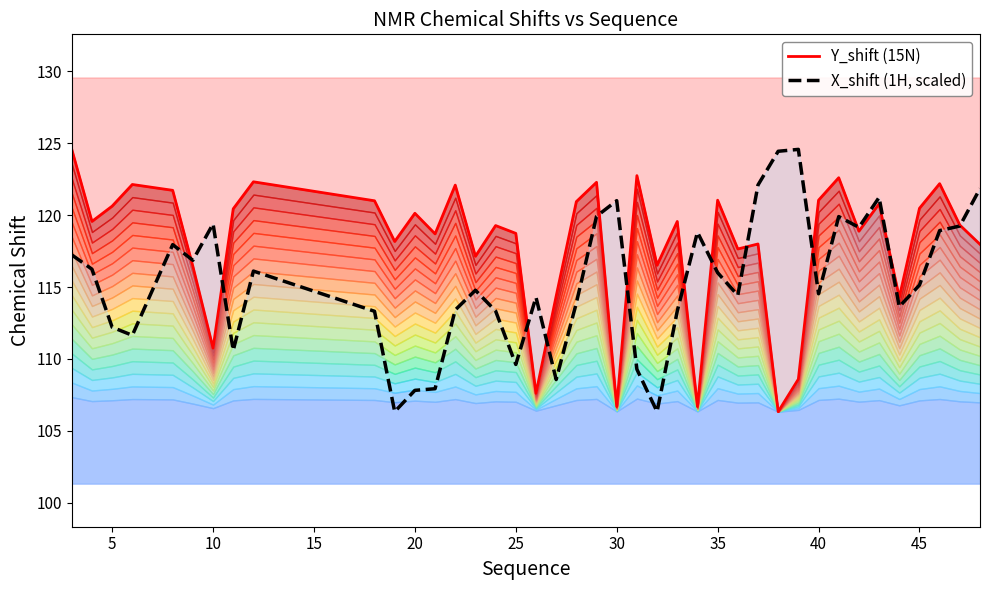

Reading right to left, extract all data points from this chart.

Y_shift (15N): 118.0	119.3	122.2	120.5	114.3	120.8	118.9	122.6	121.0	108.6	106.3	118.0	117.6	121.0	106.7	119.6	116.5	122.7	106.7	122.3	120.9	114.4	107.6	118.7	119.3	117.1	122.1	118.7	120.1	118.2	121.0	122.3	120.4	110.8	116.4	121.7	122.1	120.6	119.6	124.6
X_shift (1H, scaled): 121.8	119.2	118.9	115.1	113.6	121.2	119.1	119.9	114.5	124.6	124.4	122.1	114.4	116.0	118.8	113.3	106.3	109.3	121.0	119.9	113.9	108.6	114.3	109.6	113.3	114.8	113.4	107.9	107.8	106.3	113.3	116.1	110.6	119.4	116.9	117.9	111.6	112.2	116.2	117.2